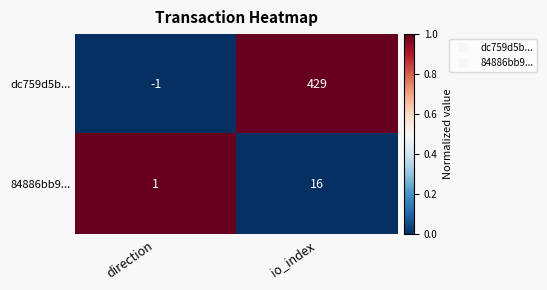

Reading right to left, extract all data points from this chart.

dc759d5b...: 429	-1
84886bb9...: 16	1